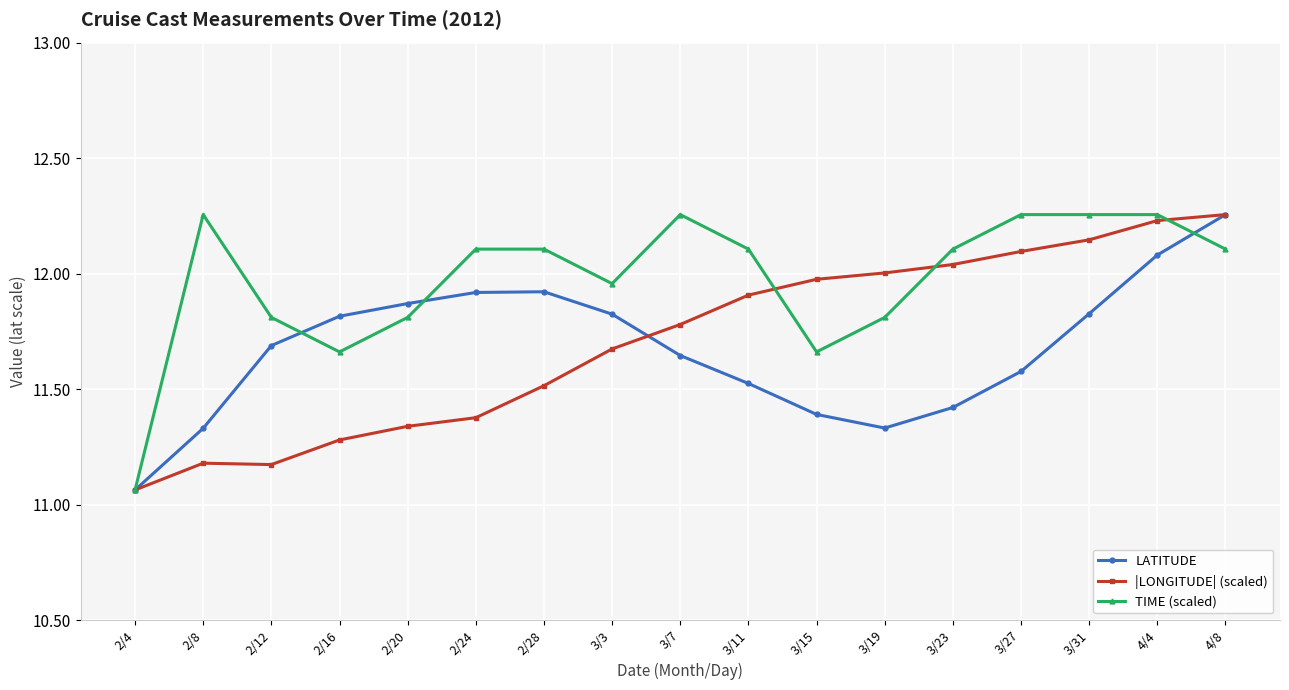

Which series ends up on top after the final intersection of TIME (scaled) and |LONGITUDE| (scaled)?

|LONGITUDE| (scaled)